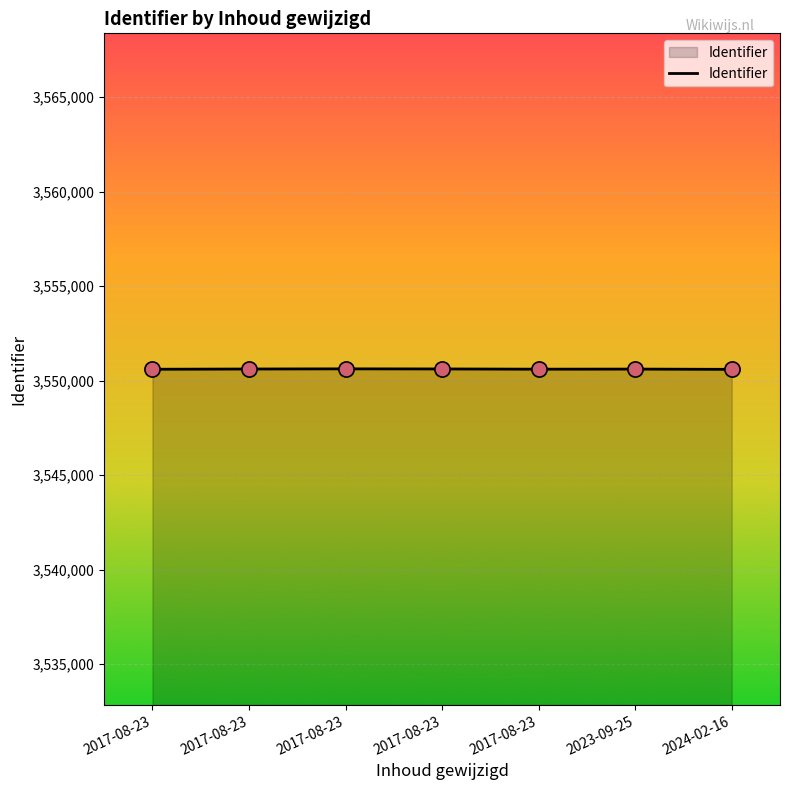

What is the ratio of the value at 2023-09-25 to the value at 2017-08-23?

1.0